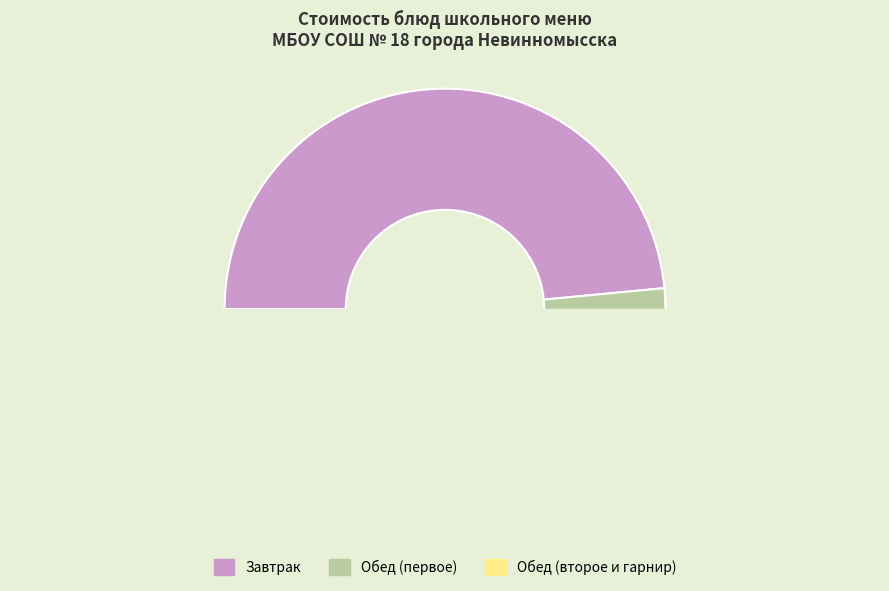

Is the sum of Хлеб пшеничный (завтрак) and Картофельное пюре greater than half?

No